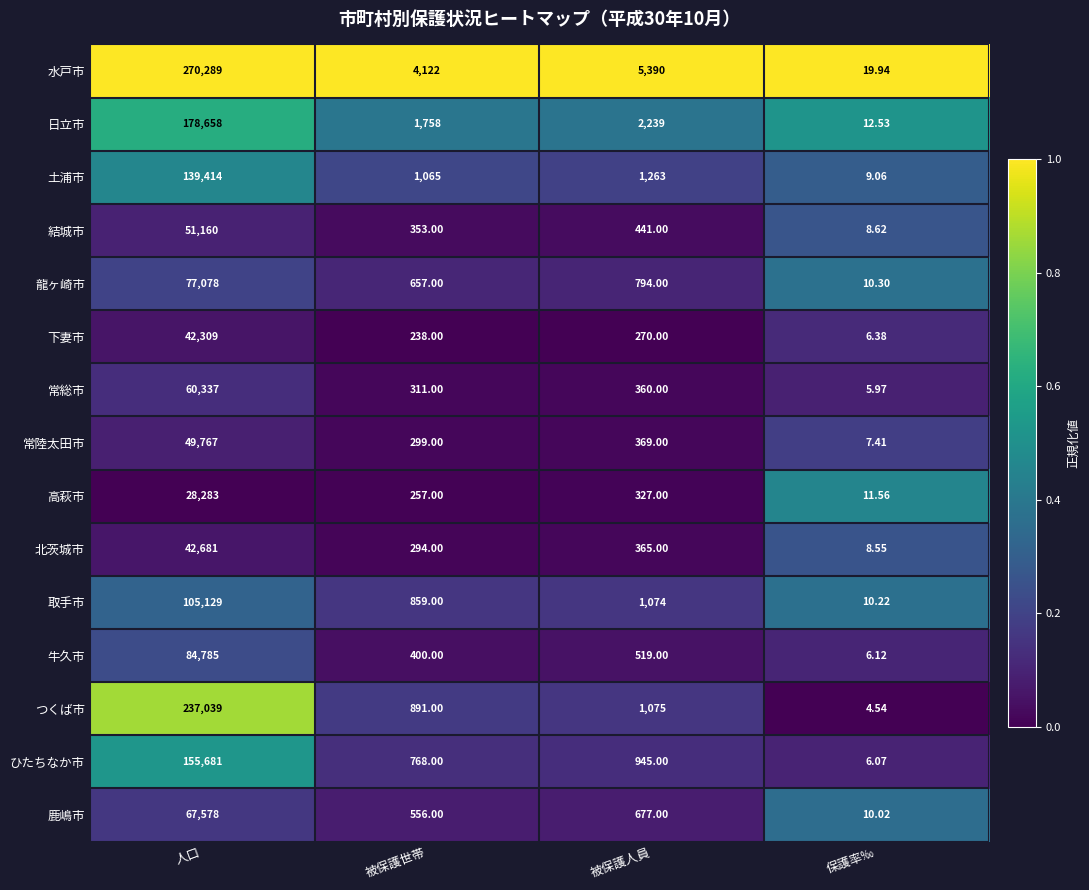

At which category is the sum across all series the highest?

人口